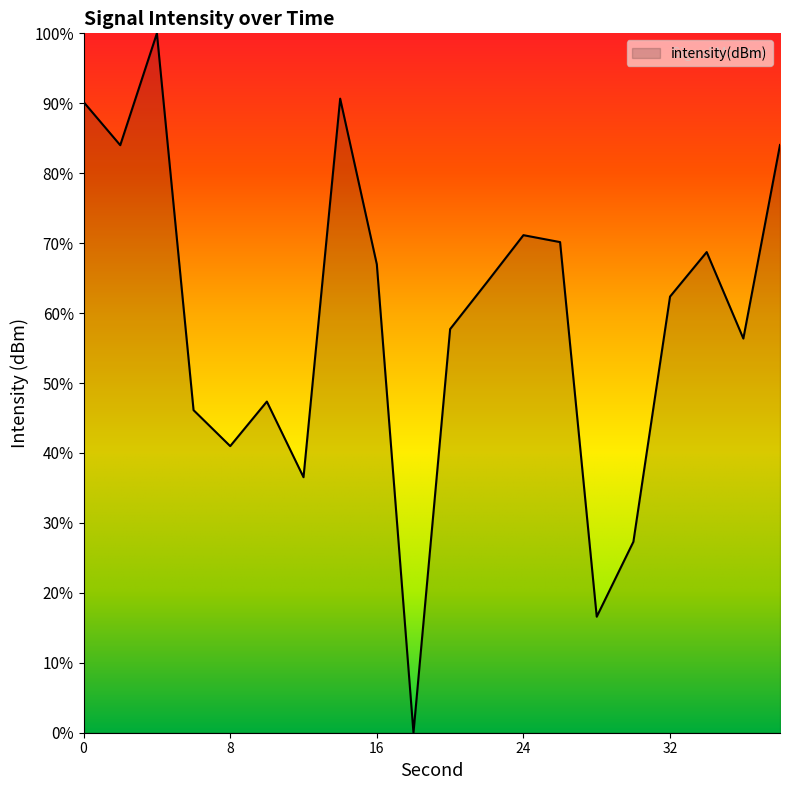

What is the difference between the maximum and minimum values?

100.0